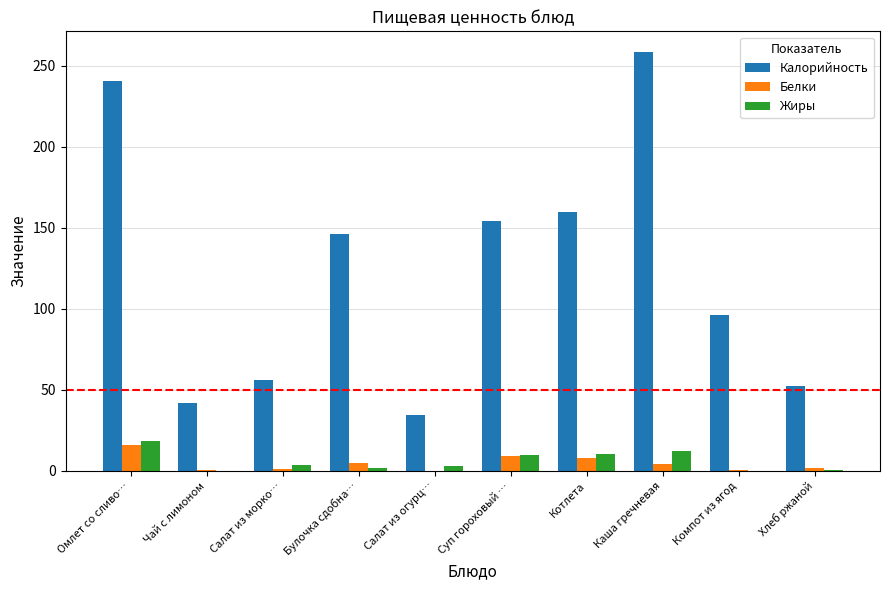

What value does the Жиры series have at Суп гороховый …?

9.7